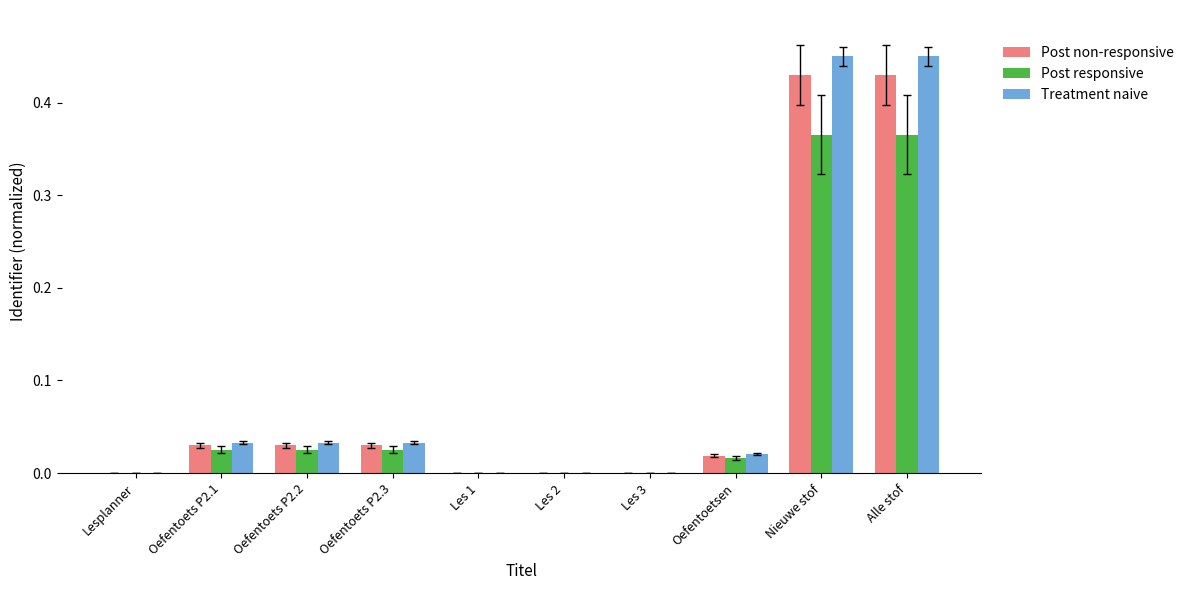

What is the sum of all Post responsive values?

0.8